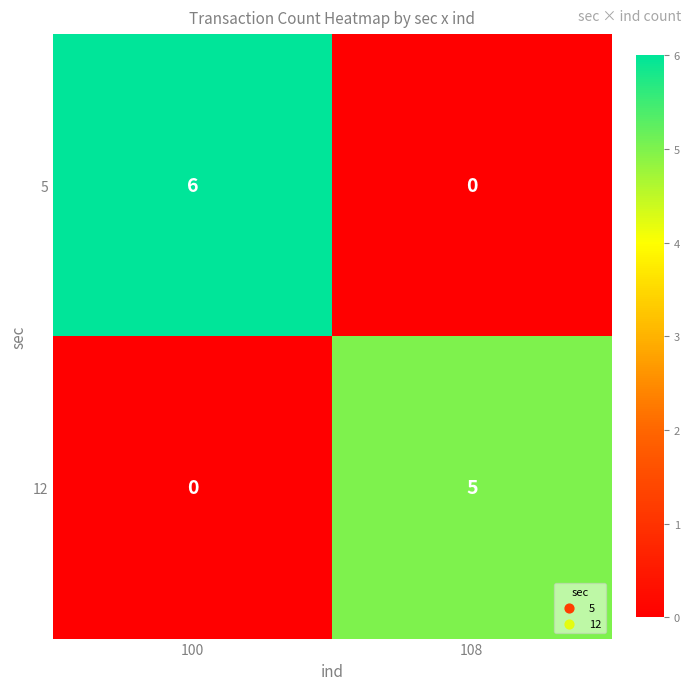

Which series has the largest range (max minus min)?

5